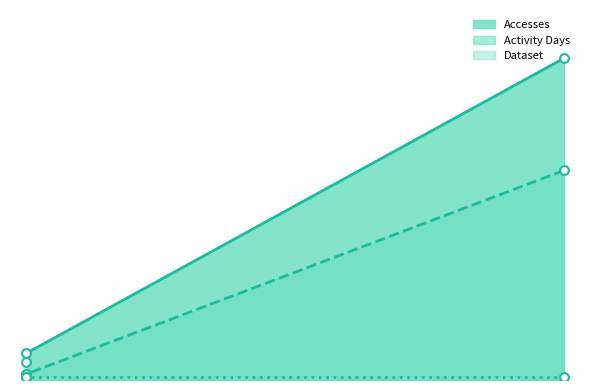

What is the total value across all series at ftp3.ceda.ac.uk?

8